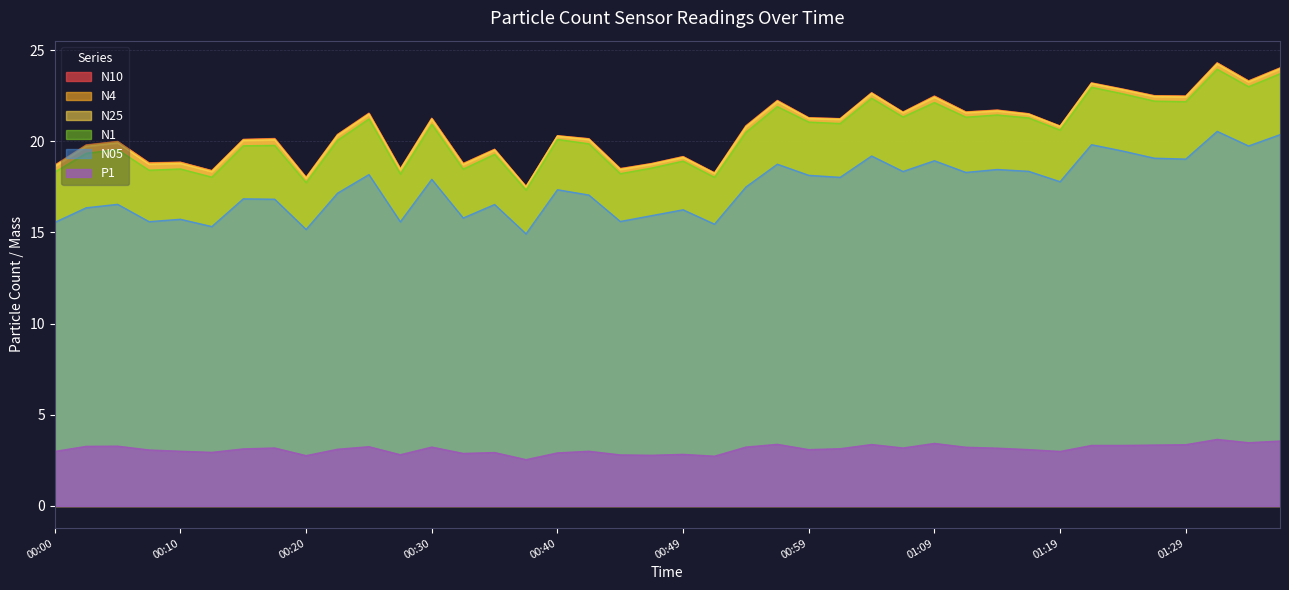

List the series in order of their peak value, lowest first.

P1, N05, N1, N25, N4, N10